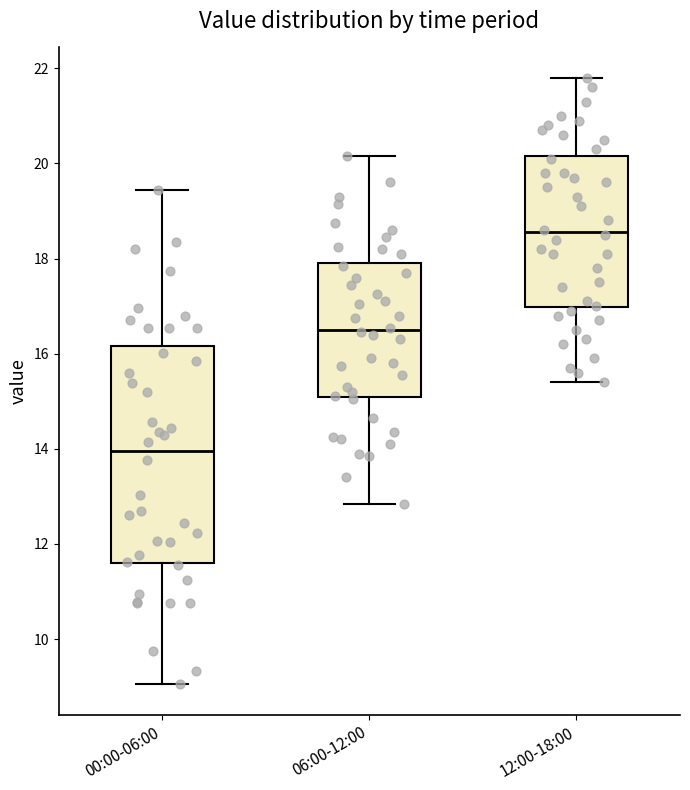

Reading left to right, read every box against the y-axis: the position of its median line, the range the box covers, and the ends of its whiskers. The values are not printed on the chart, so give them approximately, as read against the axis.

00:00-06:00: median 14.0, box 11.6 to 16.2, whiskers 9.0 to 19.4
06:00-12:00: median 16.6, box 15.0 to 18.0, whiskers 12.8 to 20.2
12:00-18:00: median 18.6, box 17.0 to 20.2, whiskers 15.4 to 21.8